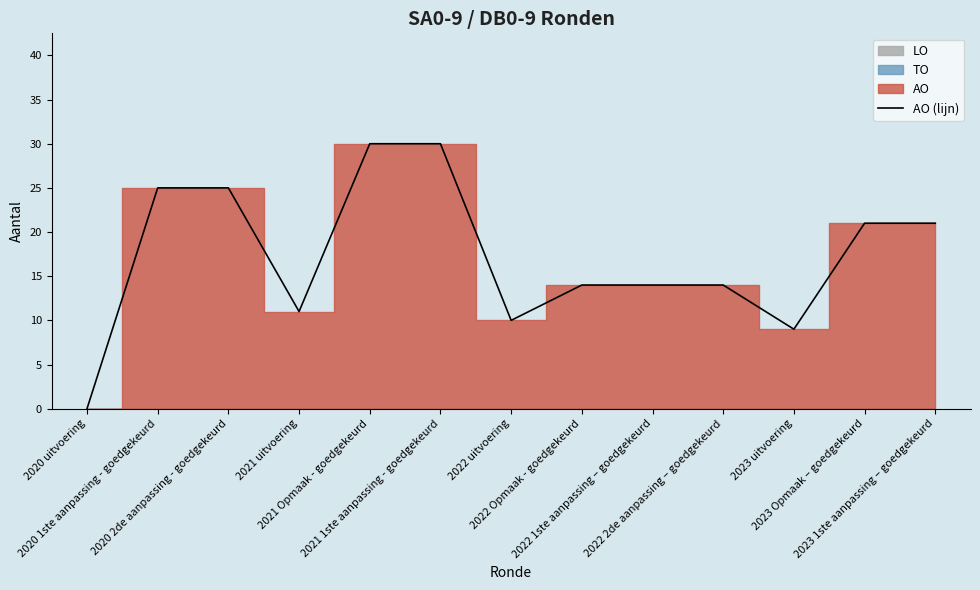

Rank the categories by value from highest to lowest.

2021 Opmaak - goedgekeurd, 2021 1ste aanpassing - goedgekeurd, 2020 1ste aanpassing - goedgekeurd, 2020 2de aanpassing - goedgekeurd, 2023 Opmaak – goedgekeurd, 2023 1ste aanpassing – goedgekeurd, 2022 Opmaak - goedgekeurd, 2022 1ste aanpassing – goedgekeurd, 2022 2de aanpassing – goedgekeurd, 2021 uitvoering, 2022 uitvoering, 2023 uitvoering, 2020 uitvoering